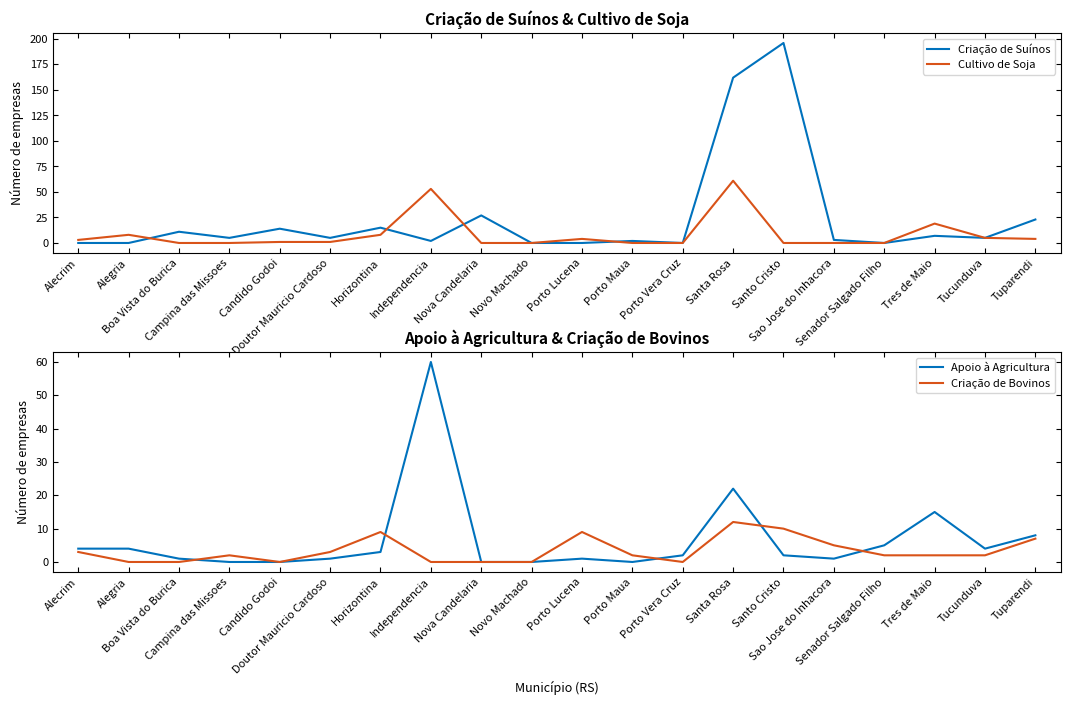

What value does the Apoio à Agricultura series have at Porto Vera Cruz?

2